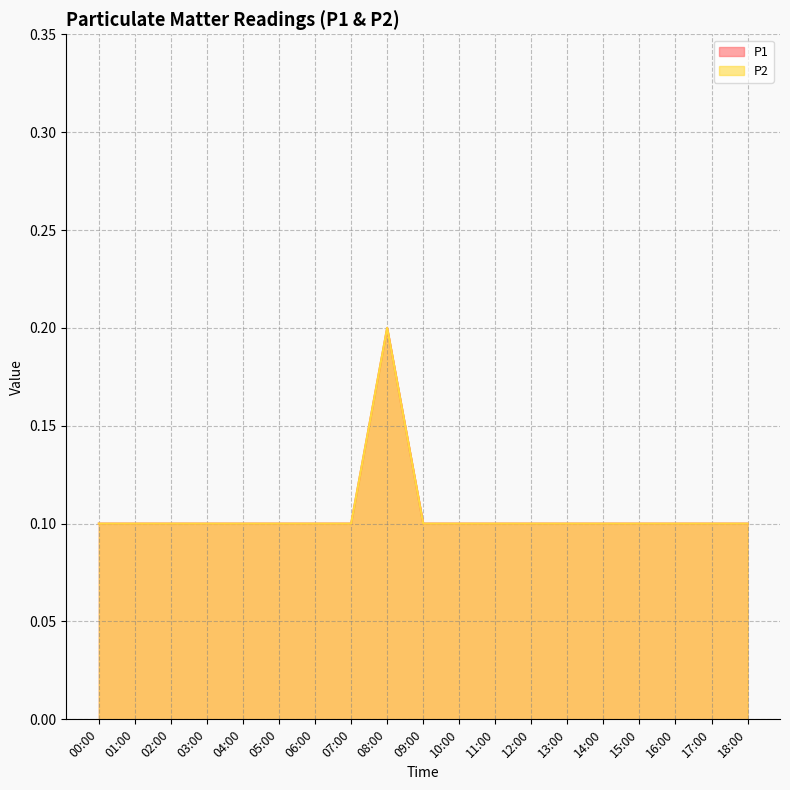

How many interior local peaks does the P2 series have?

1